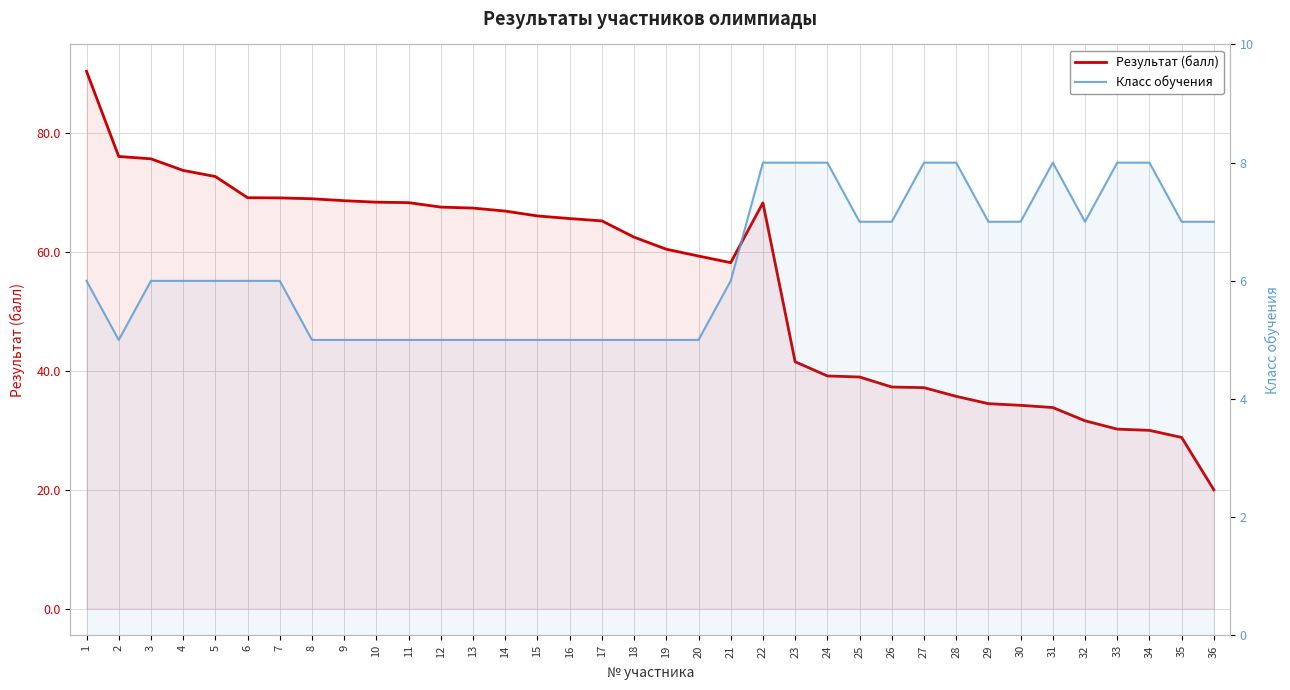

At which category does Класс обучения reach its first local peak?

31